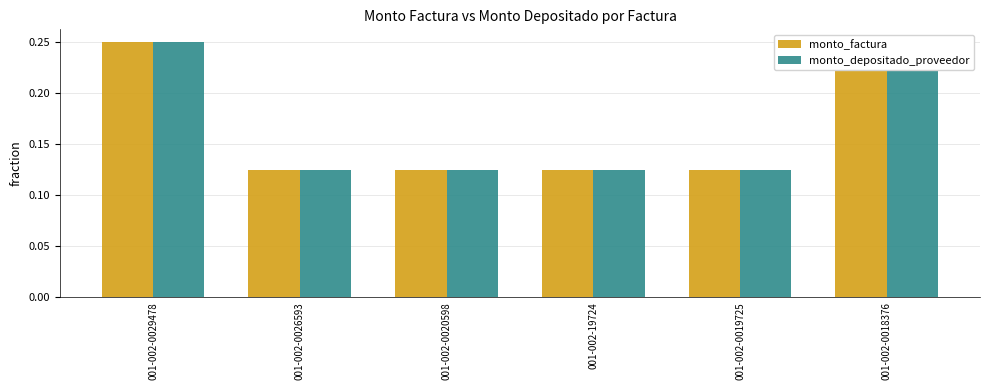

What is the label of the 3rd bar from the left?

001-002-0020598